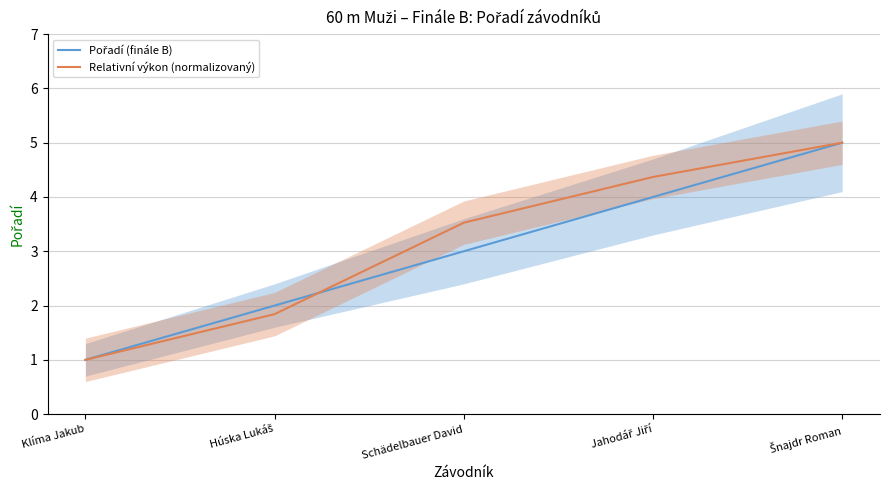

Which category has the highest value across all series?

Šnajdr Roman